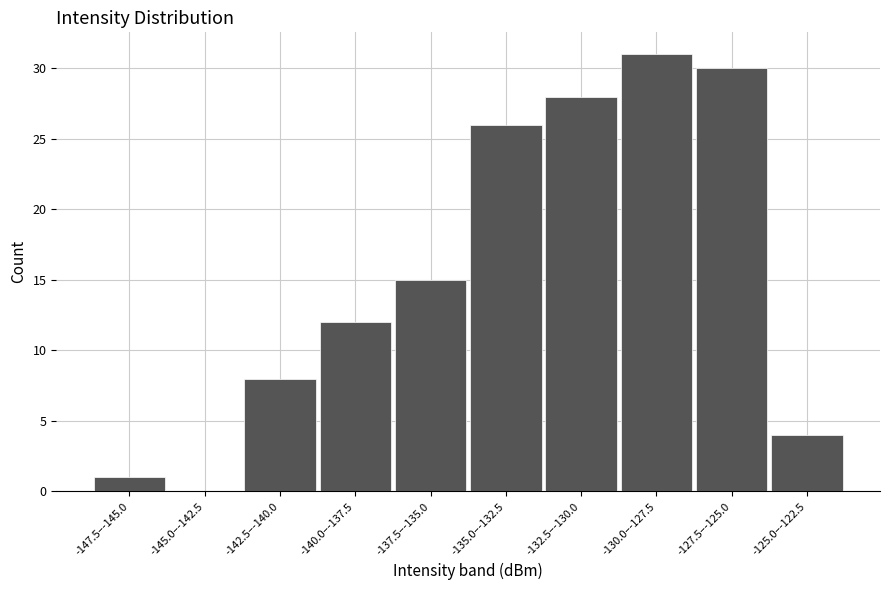

Reading left to right, list all the values displayed in this chart.

-147.5–-145.0=1	-145.0–-142.5=0	-142.5–-140.0=8	-140.0–-137.5=12	-137.5–-135.0=15	-135.0–-132.5=26	-132.5–-130.0=28	-130.0–-127.5=31	-127.5–-125.0=30	-125.0–-122.5=4